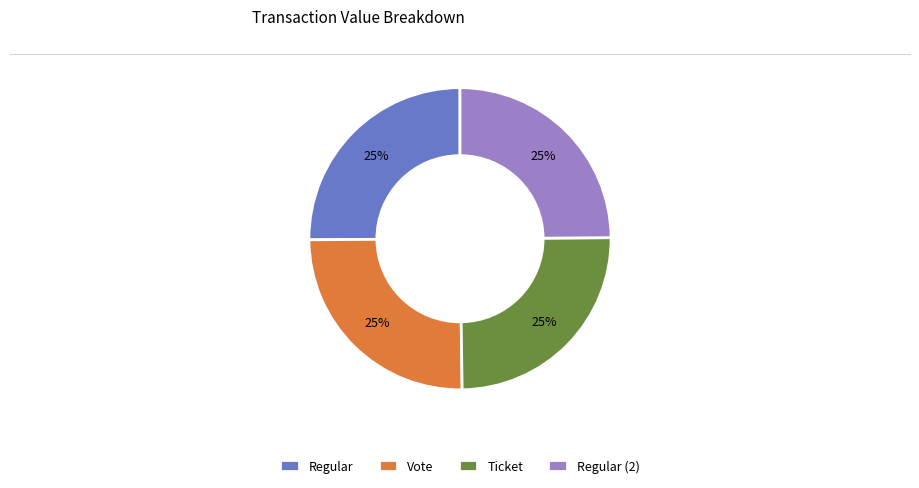

Does Ticket represent more than half of the total?

No